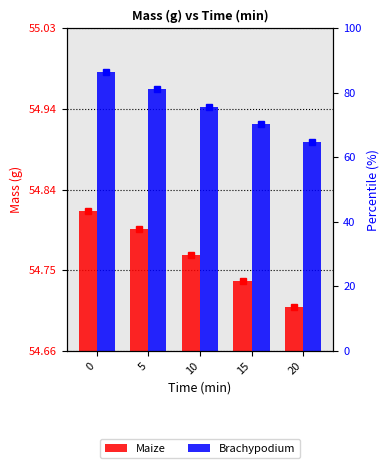

The Maize series shows 54.8 at 5. True or false?

True